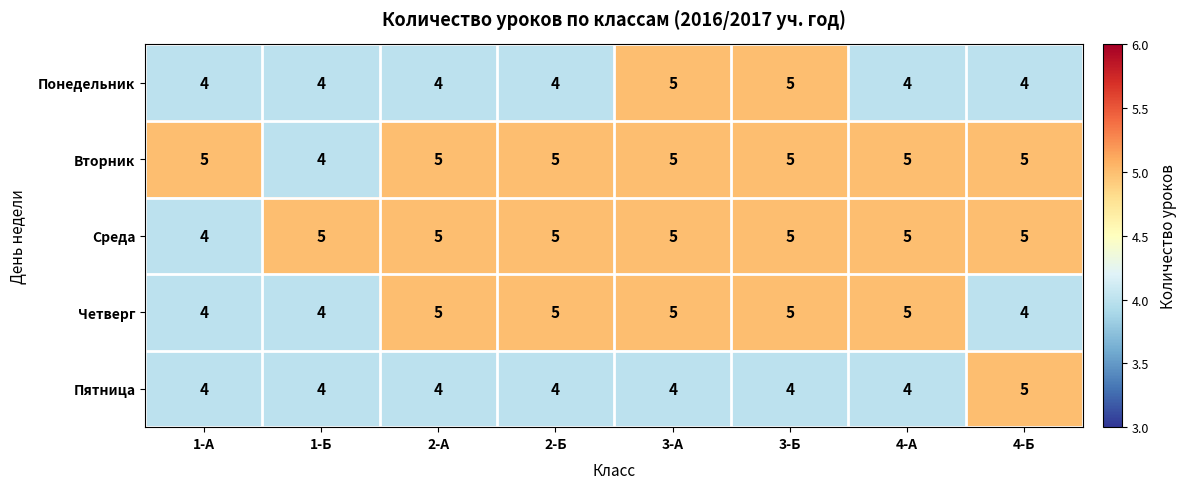

What is the maximum value for Среда?

5